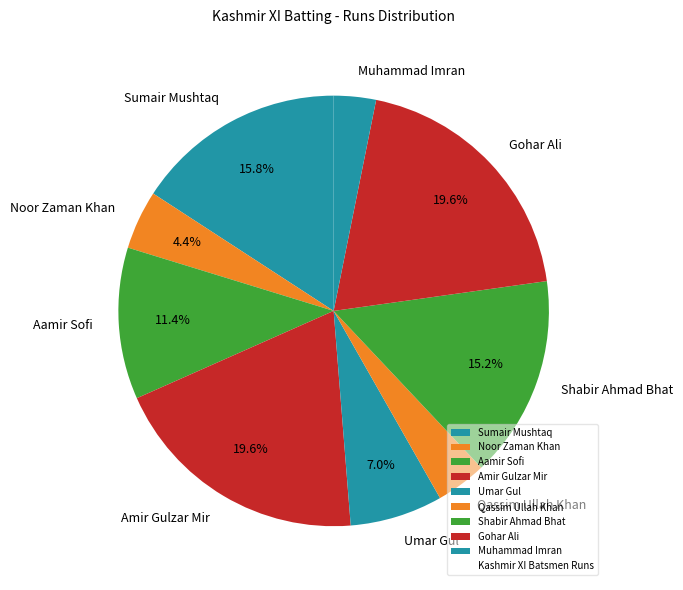

To the nearest percent, what portion does Muhammad Imran represent?

3%